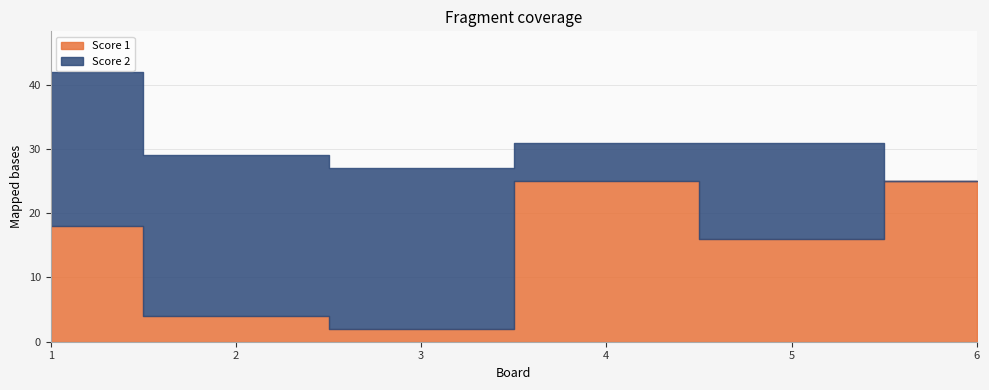

Rank the categories by Score 1 value from lowest to highest.

3, 2, 5, 1, 4, 6